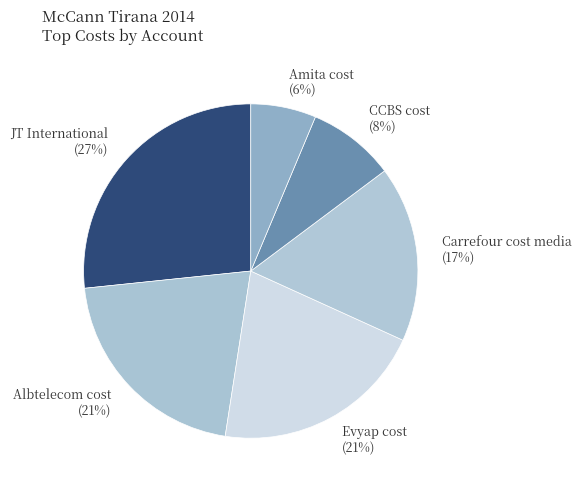

True or false: Carrefour cost media accounts for 8% of the total.

False